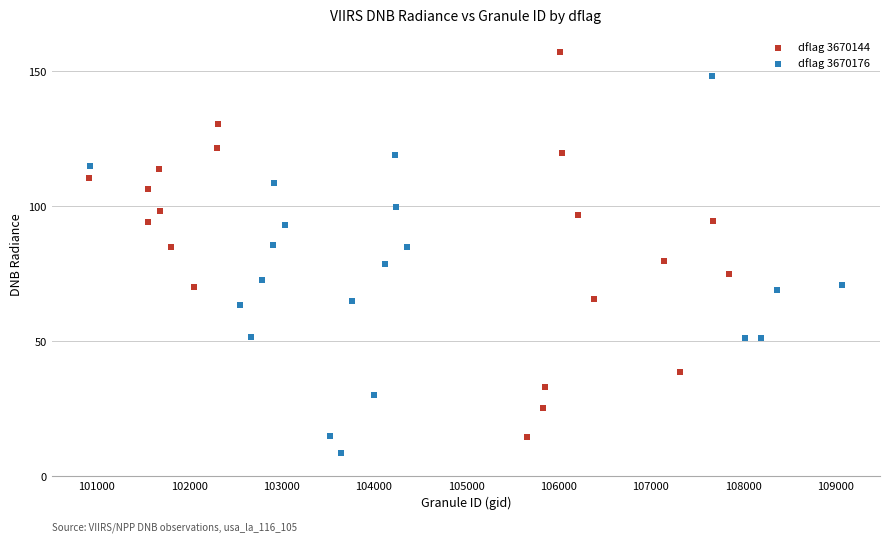

Which series reaches the maximum Y coordinate?

dflag 3670144